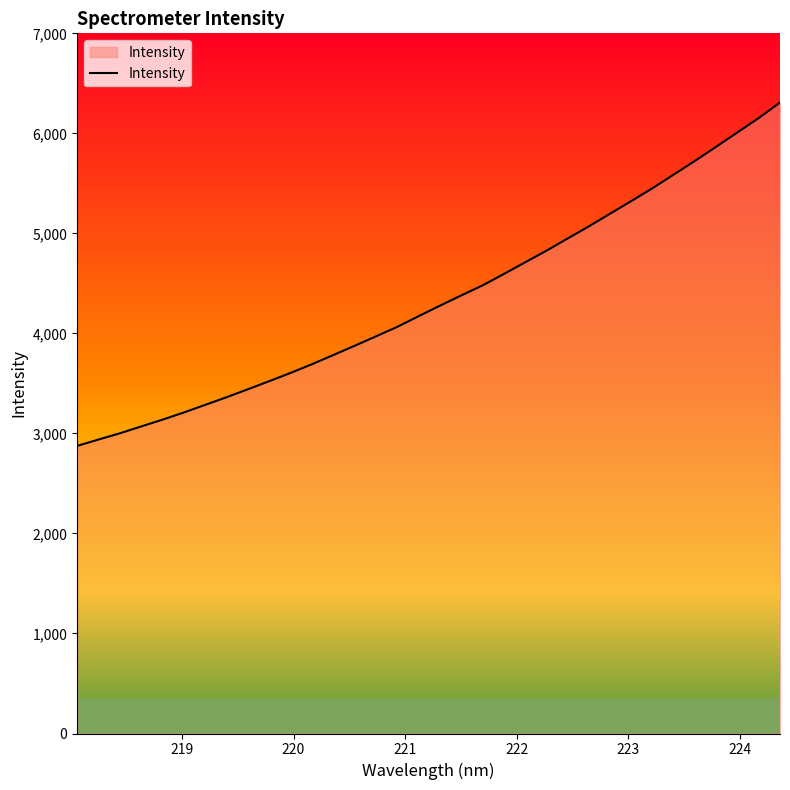

What is the difference between the maximum and minimum values?

3433.2